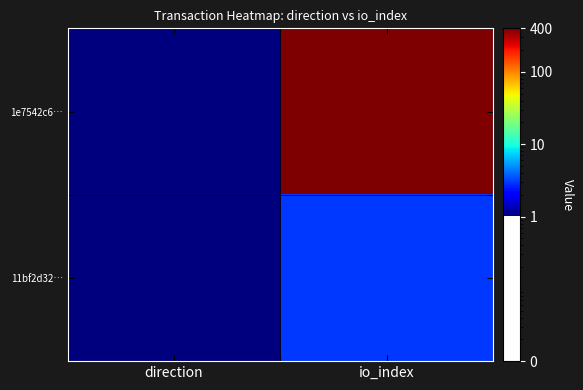

Which category has the lowest value across all series?

direction